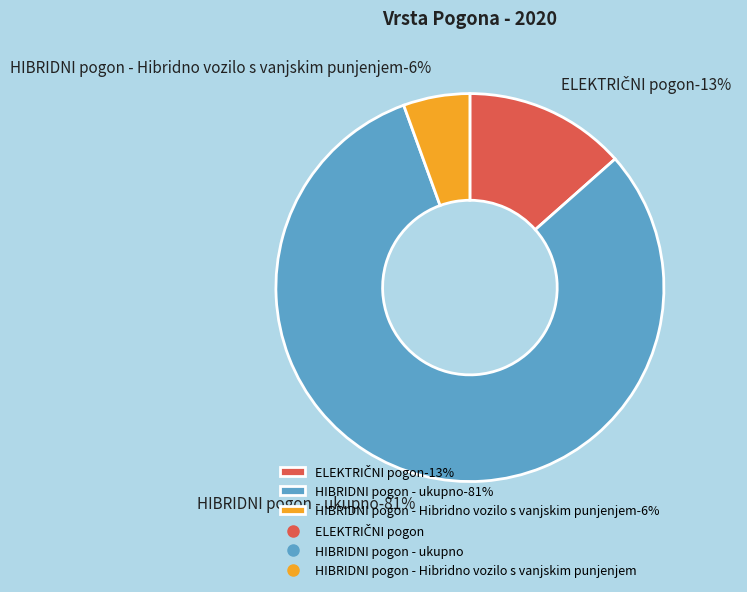

To the nearest percent, what is the difference between the largest and smallest slice percentages?

75%